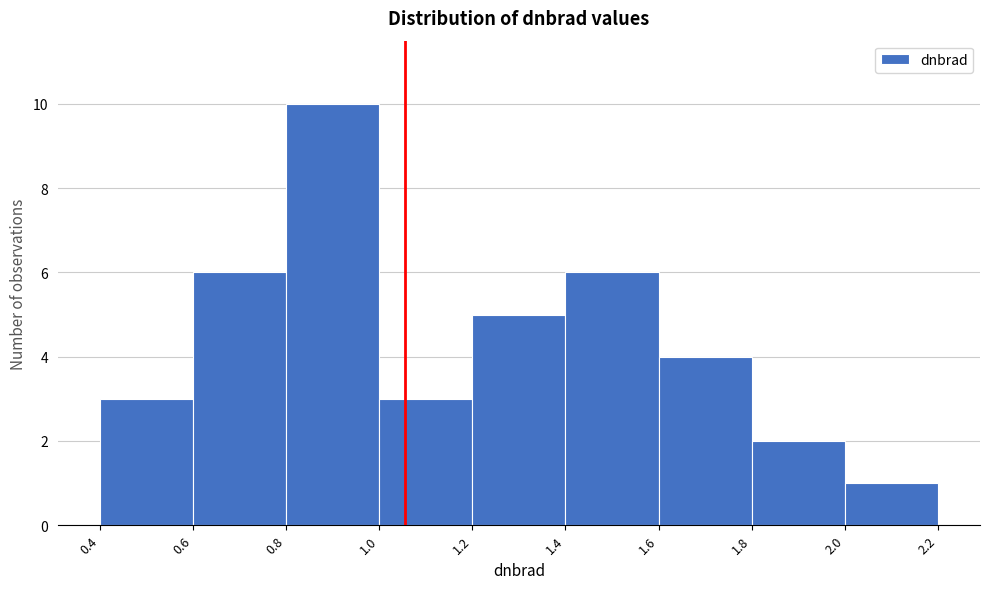

Reading left to right, list every bar in this chart as the range it spans on the x-axis followed by its height. The values are not printed on the chart, so give them approximately, as read against the axis.

0.4 to 0.6: 3
0.6 to 0.8: 6
0.8 to 1.0: 10
1.0 to 1.2: 3
1.2 to 1.4: 5
1.4 to 1.6: 6
1.6 to 1.8: 4
1.8 to 2.0: 2
2.0 to 2.2: 1